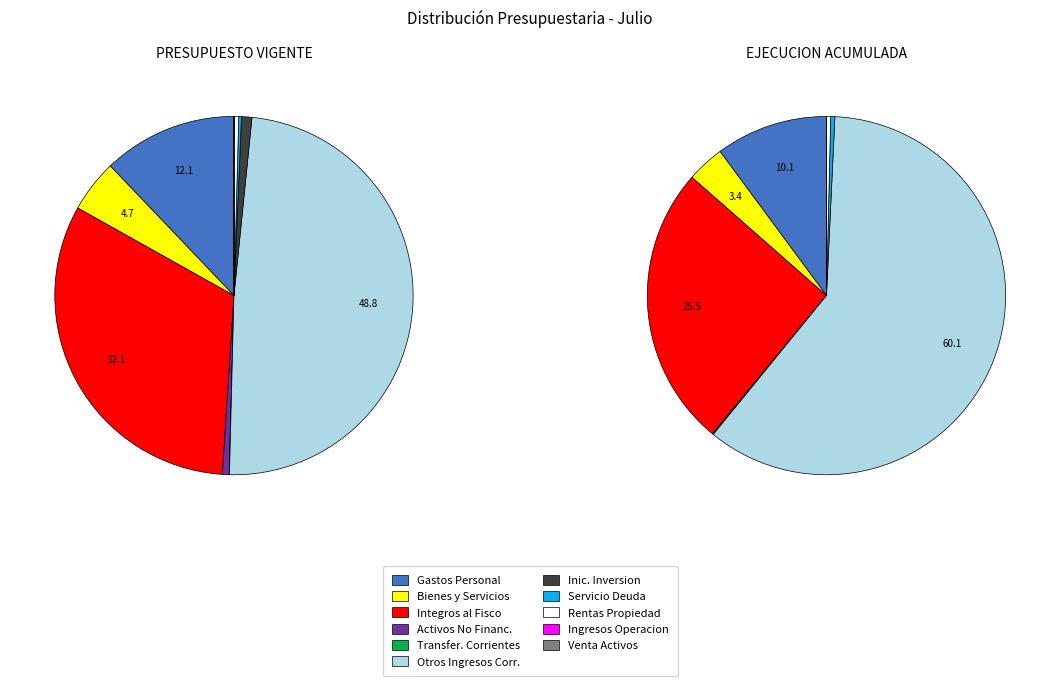

The SERVICIO DE LA DEUDA slice represents 0% of the pie. True or false?

True